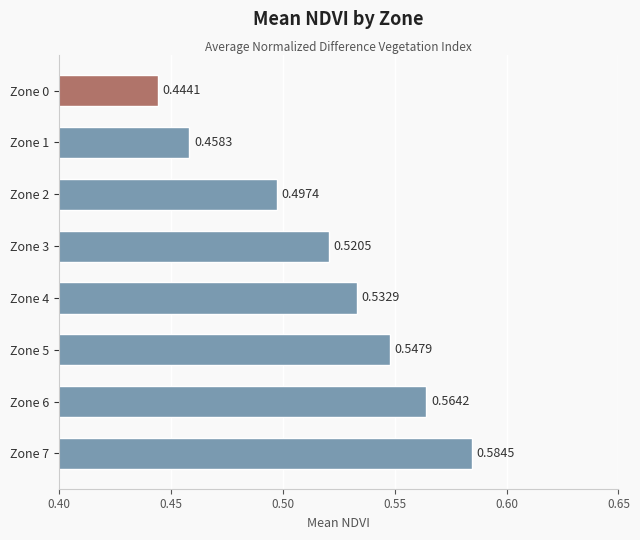

Which has a higher value, Zone 2 or Zone 0?

Zone 2